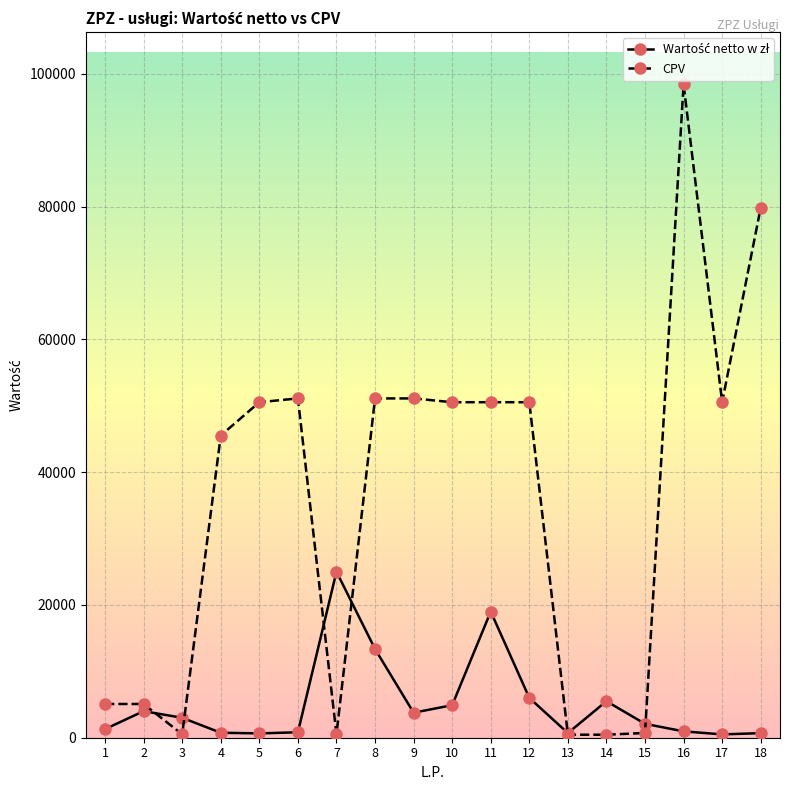

At which category does CPV reach its first local valley?

3